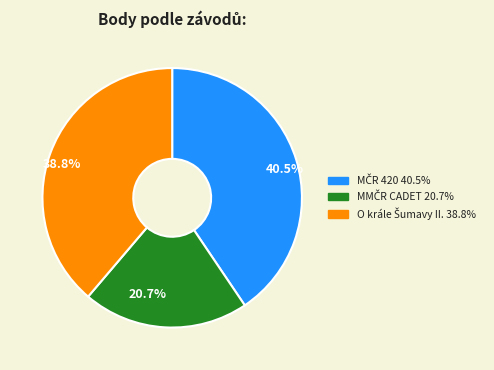

What is the largest slice in the pie chart?

40.5%